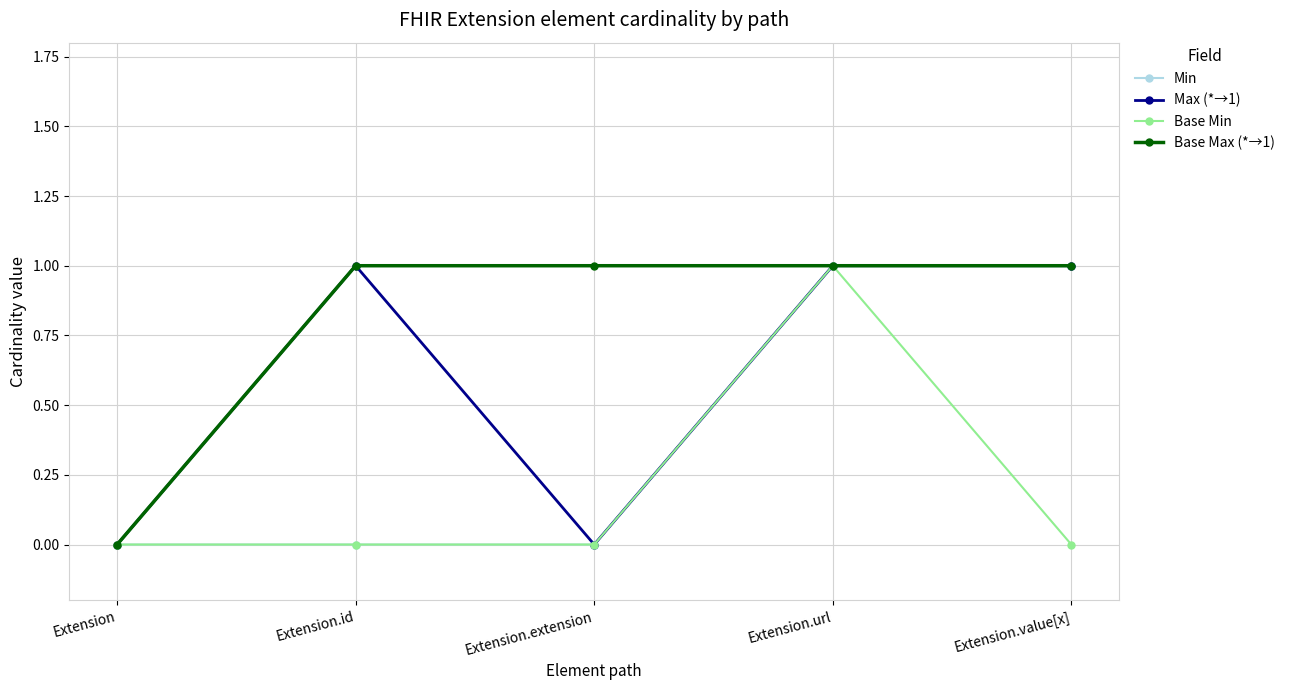

Is it true that Base Max (*→1) equals 1 at Extension?

False